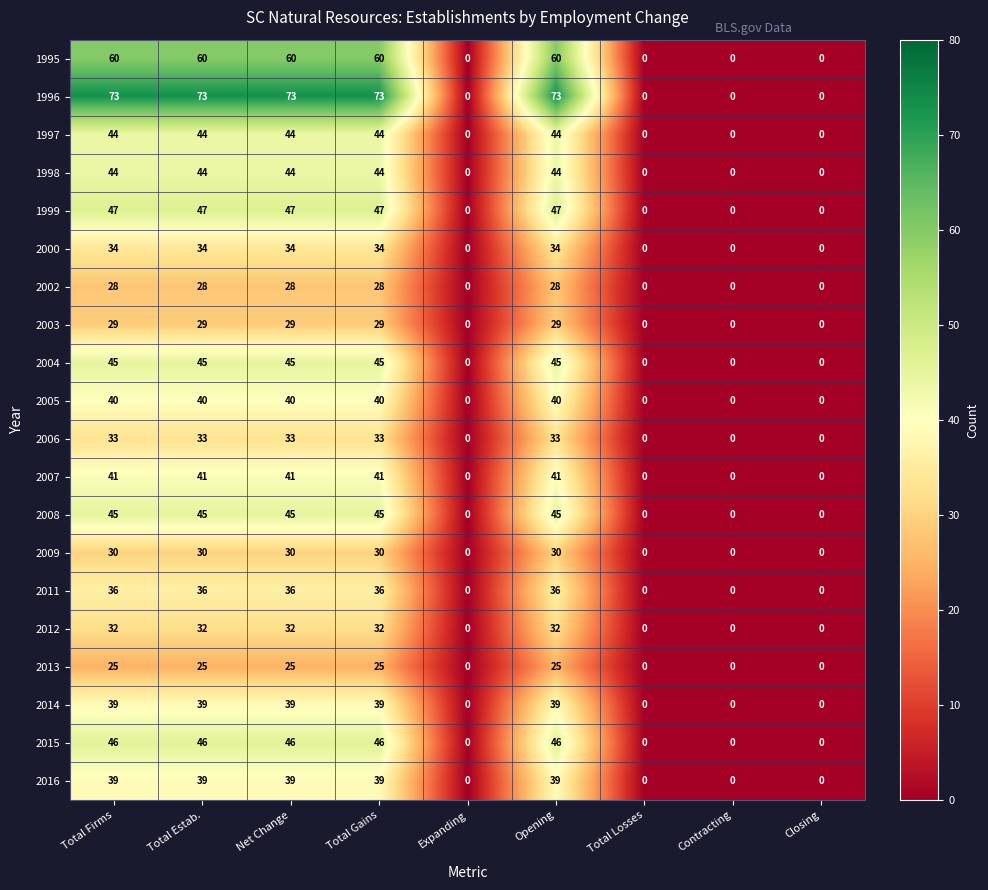

The value of 1996 at Net Change is 22. True or false?

False